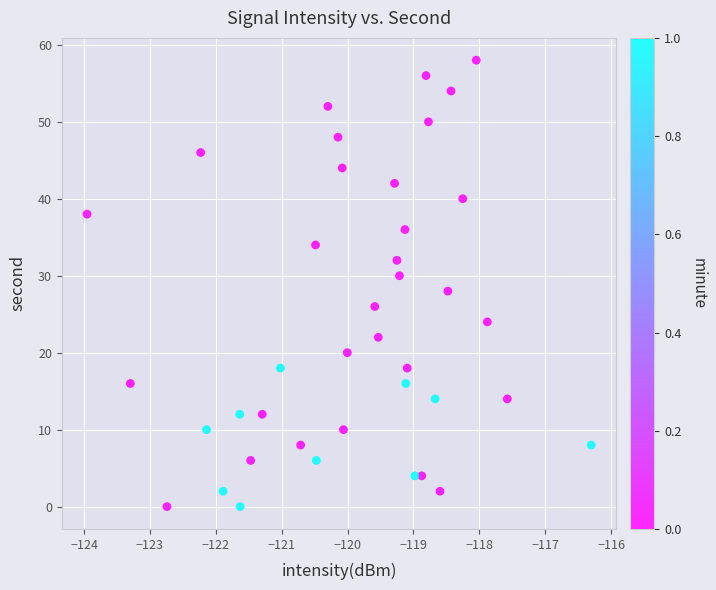

What is the range of Y values (max minus min)?

58